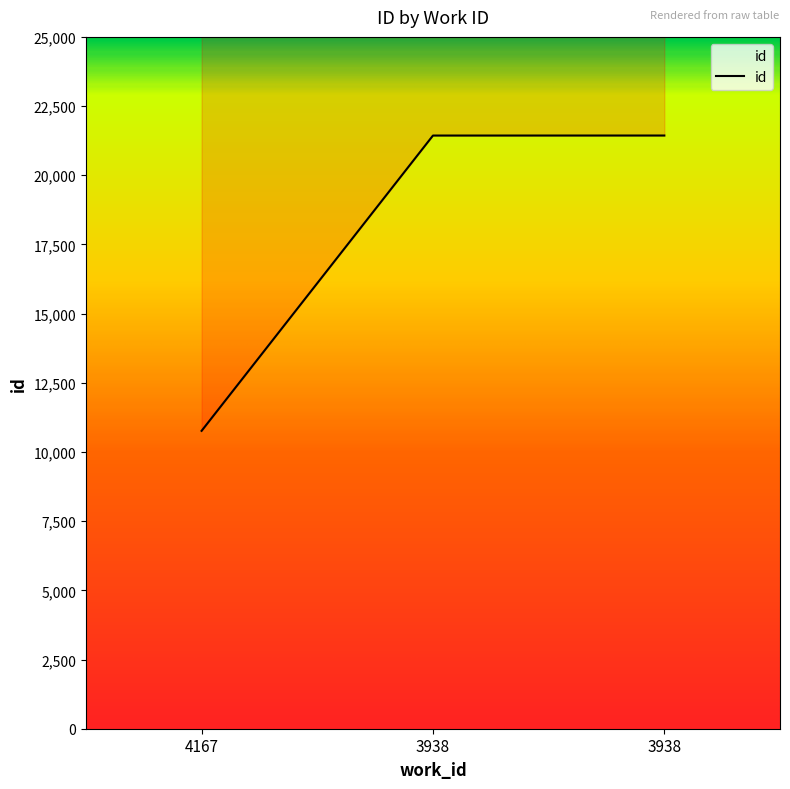

Which label corresponds to the smallest value in the chart?

4167